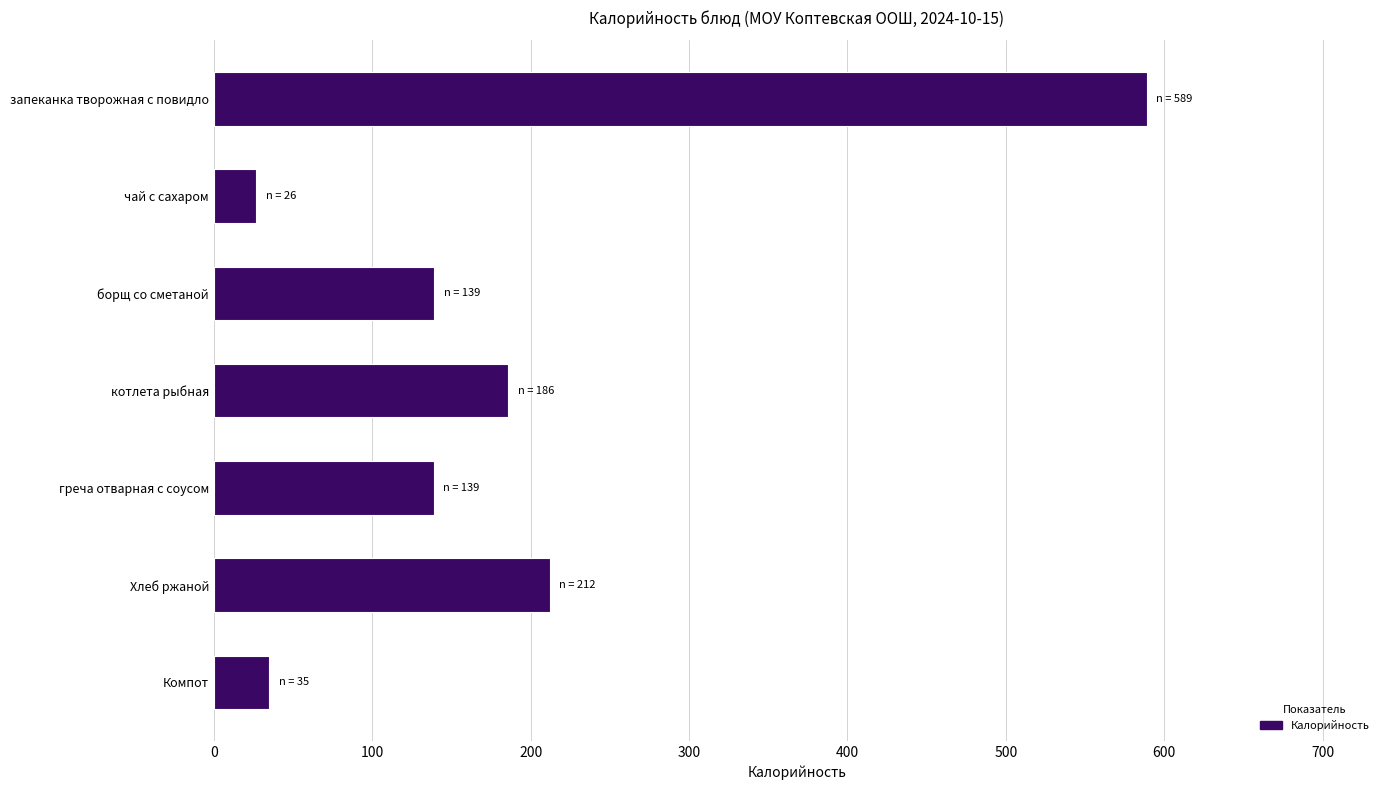

Between борщ со сметаной and котлета рыбная, which is larger?

котлета рыбная